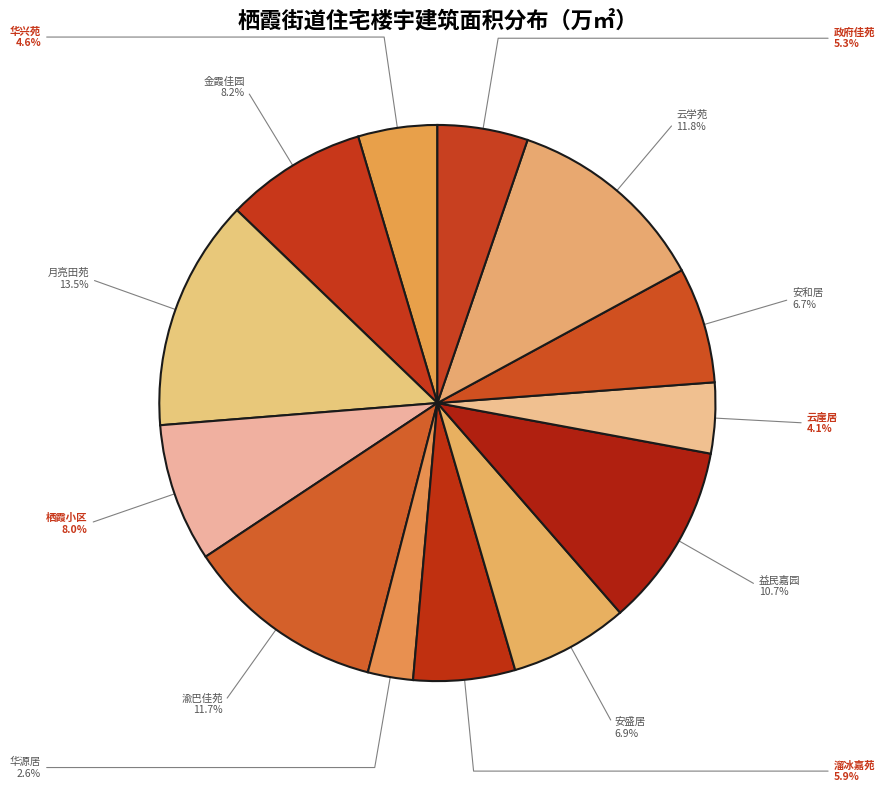

Rank the categories by value from lowest to highest.

华源居, 云崖居, 华兴苑, 政府佳苑, 溜冰嘉苑, 安和居, 安盛居, 栖霞小区, 金霞佳园, 益民嘉园, 渝巴佳苑, 云学苑, 月亮田苑